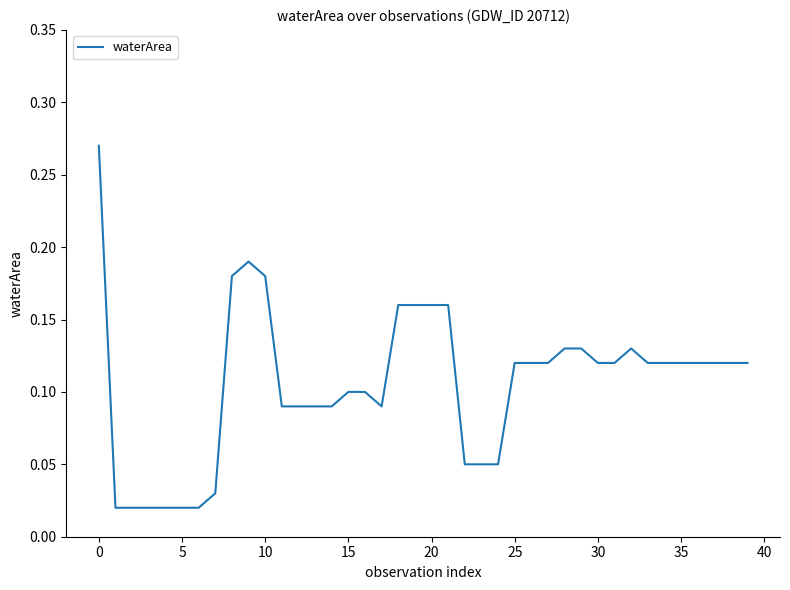

True or false: the data shows 0.5 at 0.

False